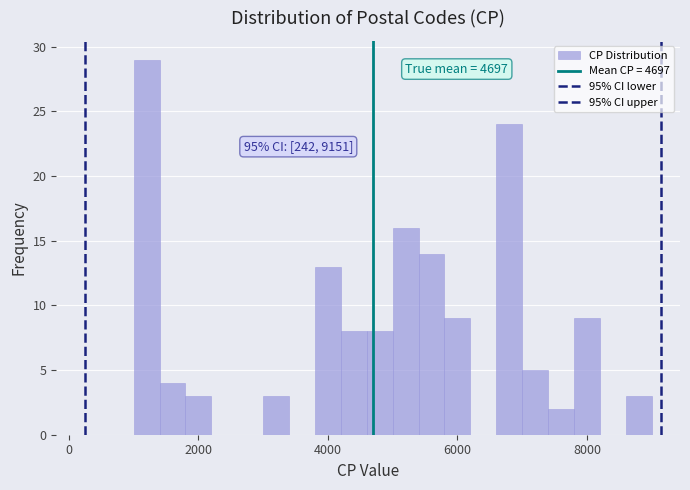

Around what value on the x-axis is the tallest bar? Give the approximate position of its centre, as read against the axis.

1200